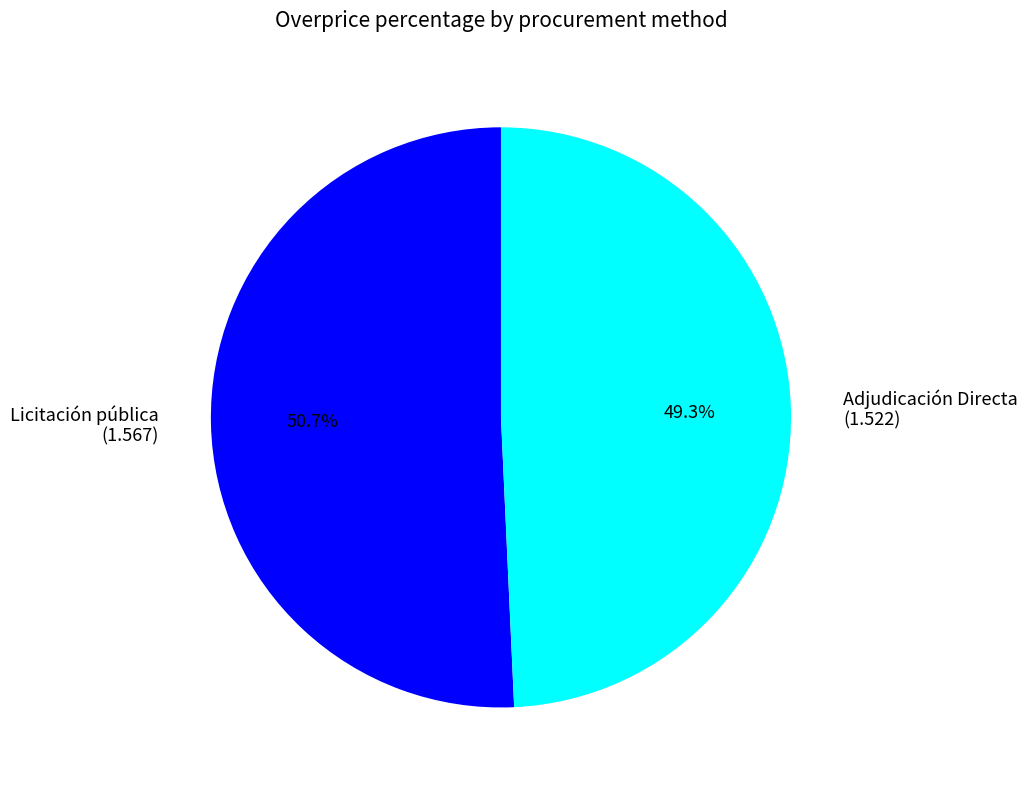

What is the smallest slice in the pie chart?

Adjudicación Directa